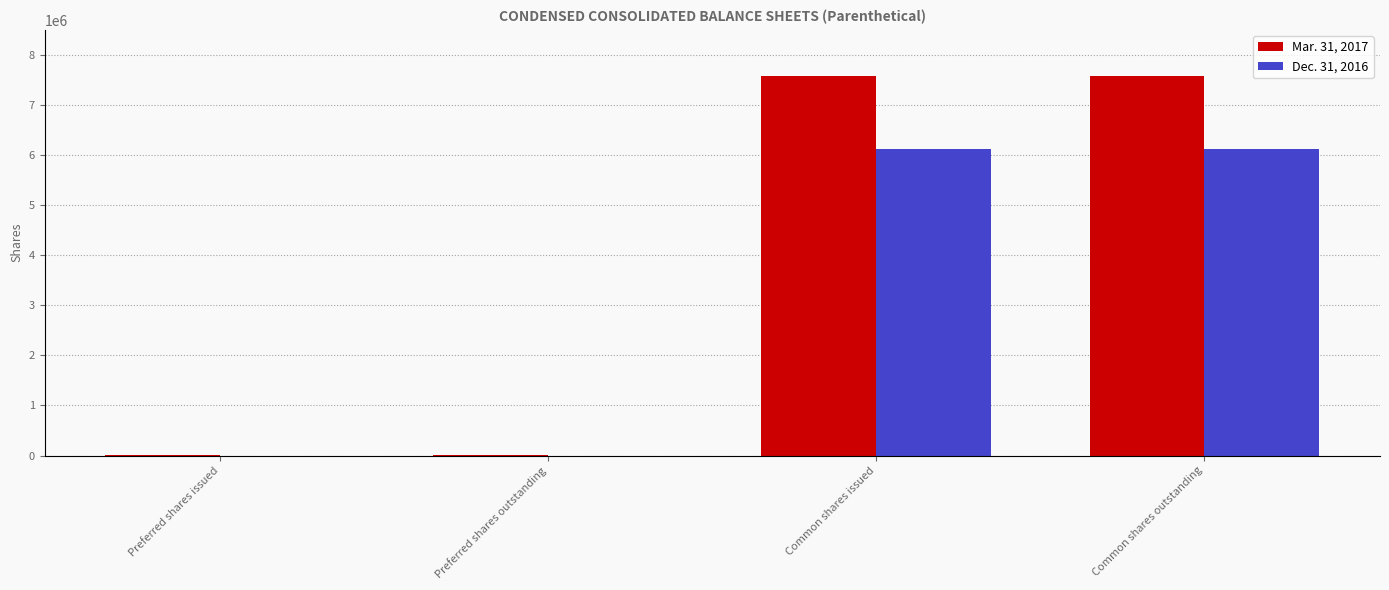

True or false: Dec. 31, 2016 has a value of 3881740 at Preferred shares outstanding.

False